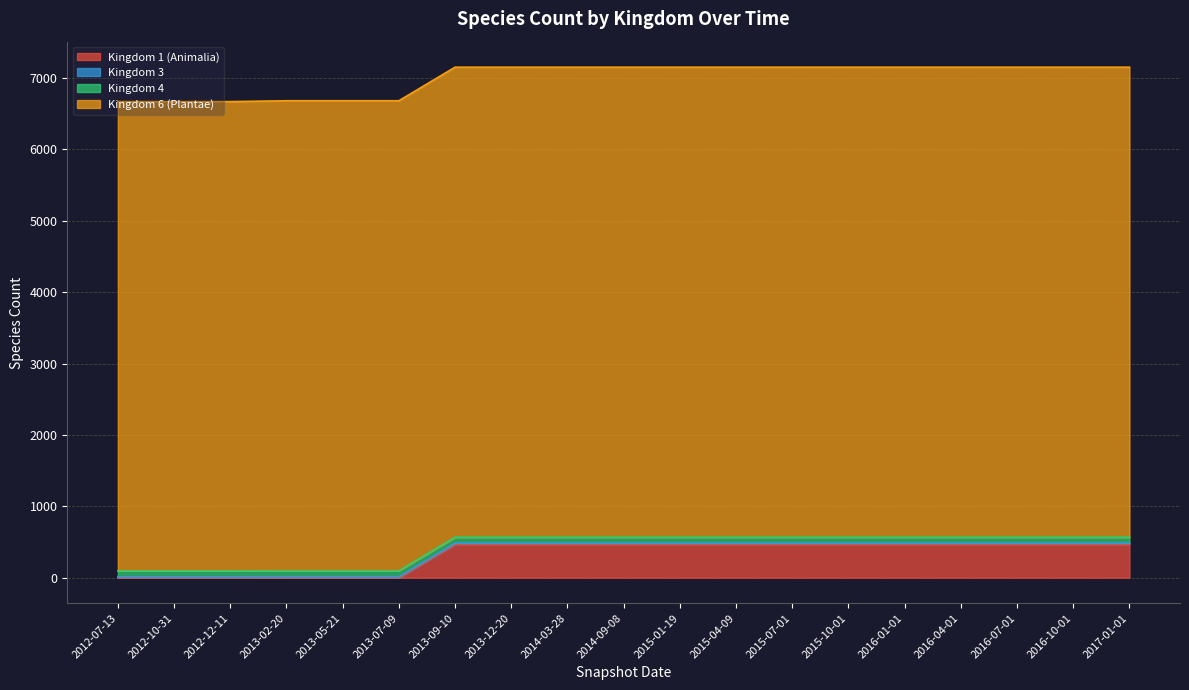

True or false: Kingdom 4 has more than 2 points higher than both neighbors.

False